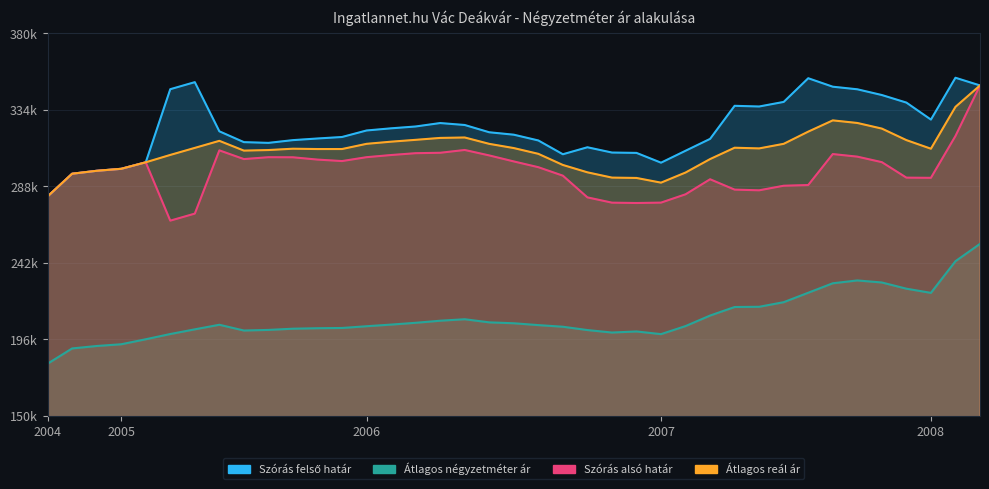

How many lines are shown in the chart?

4